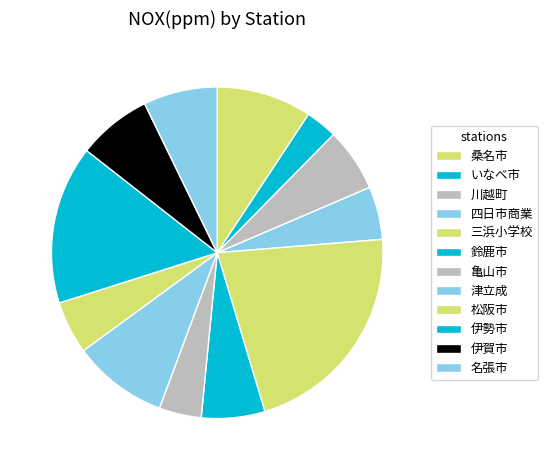

How many slices are in this pie chart?

12